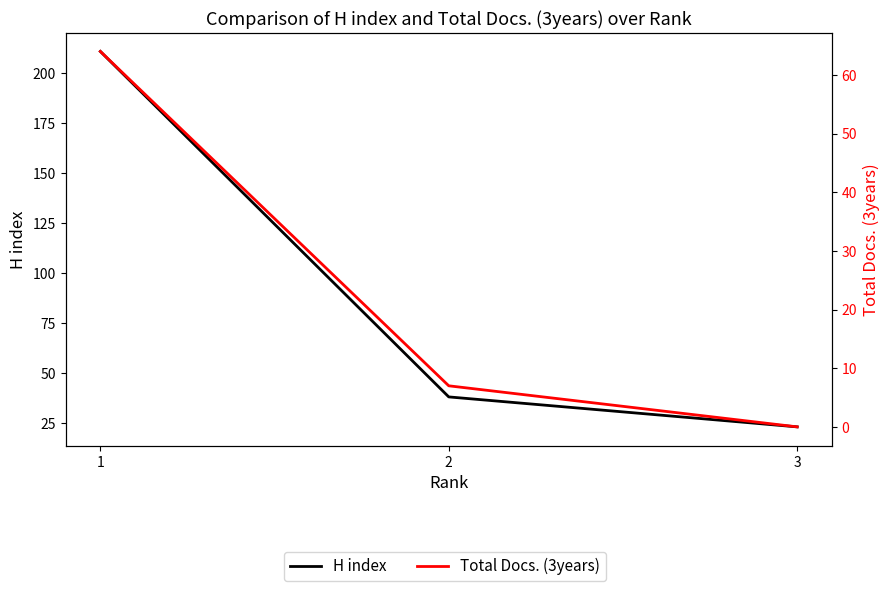

Where is H index nearest to the value 117?

2